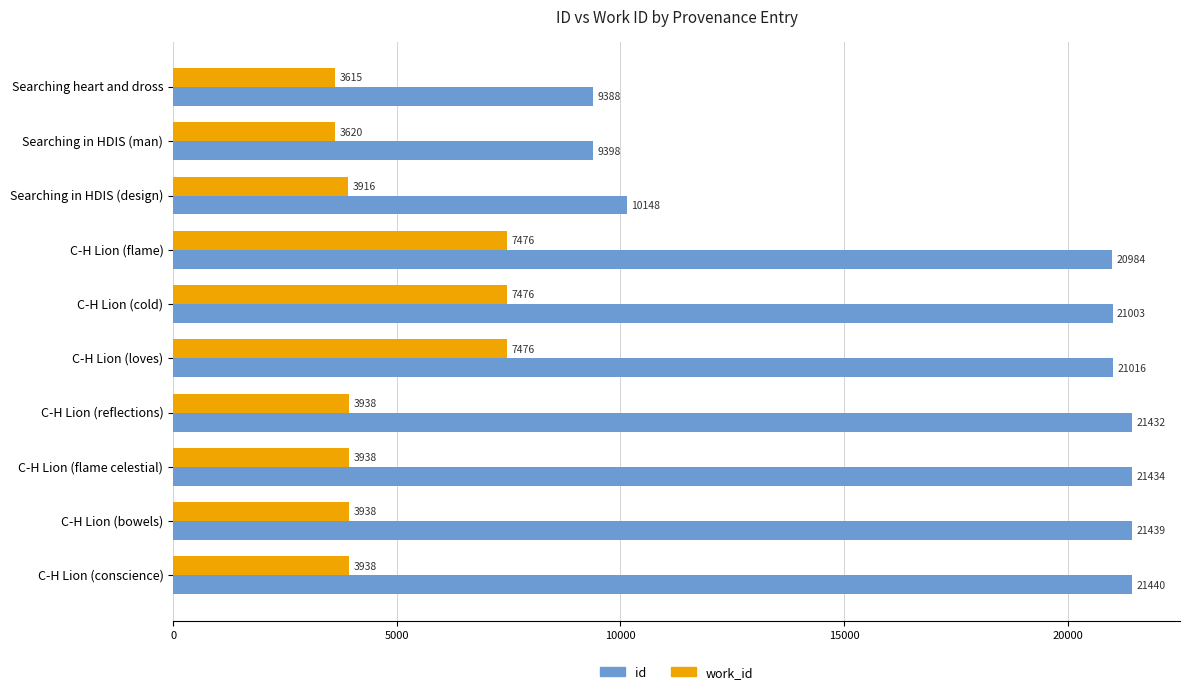

List the labels in order of id value, smallest first.

Searching heart and dross, Searching in HDIS (man), Searching in HDIS (design), C-H Lion (flame), C-H Lion (cold), C-H Lion (loves), C-H Lion (reflections), C-H Lion (flame celestial), C-H Lion (bowels), C-H Lion (conscience)